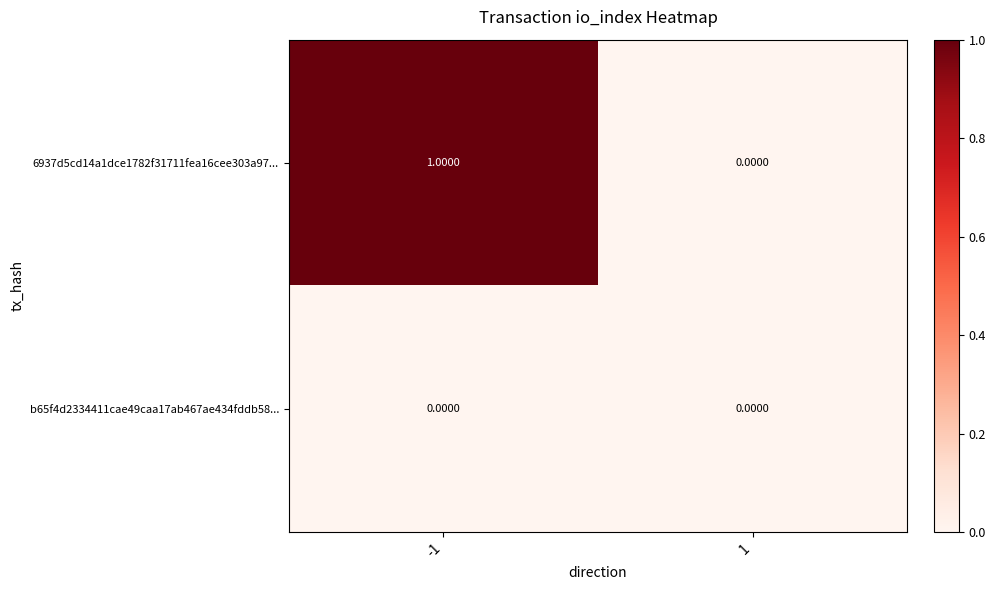

Which series changed the most between -1 and 1?

6937d5cd14a1dce1782f31711fea16cee303a97...